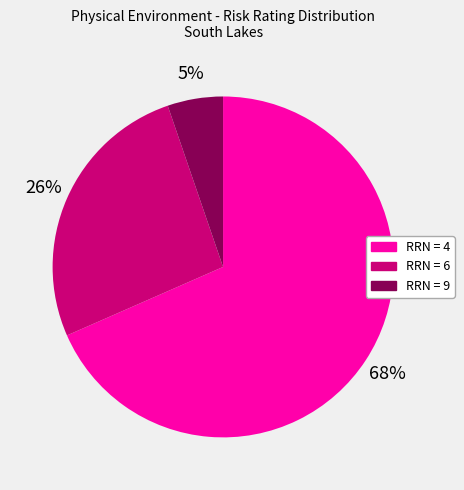

Is there a majority slice in this chart?

Yes